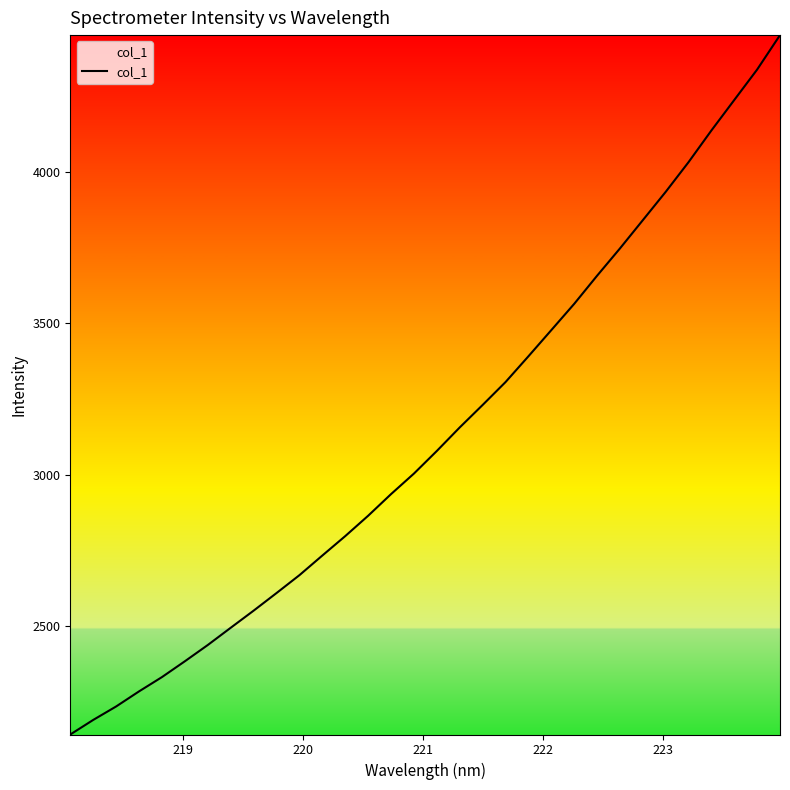

What is the greatest value displayed?

4450.8